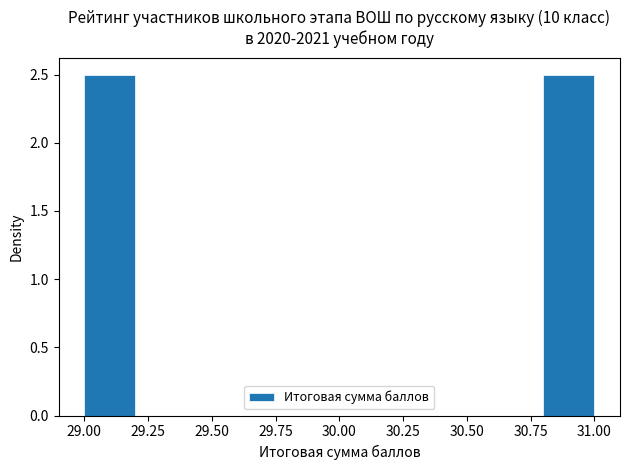

Reading left to right, list every bar in this chart as the range it spans on the x-axis followed by its height. The values are not printed on the chart, so give them approximately, as read against the axis.

29.0 to 29.2: 2.5
29.2 to 29.4: 0
29.4 to 29.6: 0
29.6 to 29.8: 0
29.8 to 30.0: 0
30.0 to 30.2: 0
30.2 to 30.4: 0
30.4 to 30.6: 0
30.6 to 30.8: 0
30.8 to 31.0: 2.5